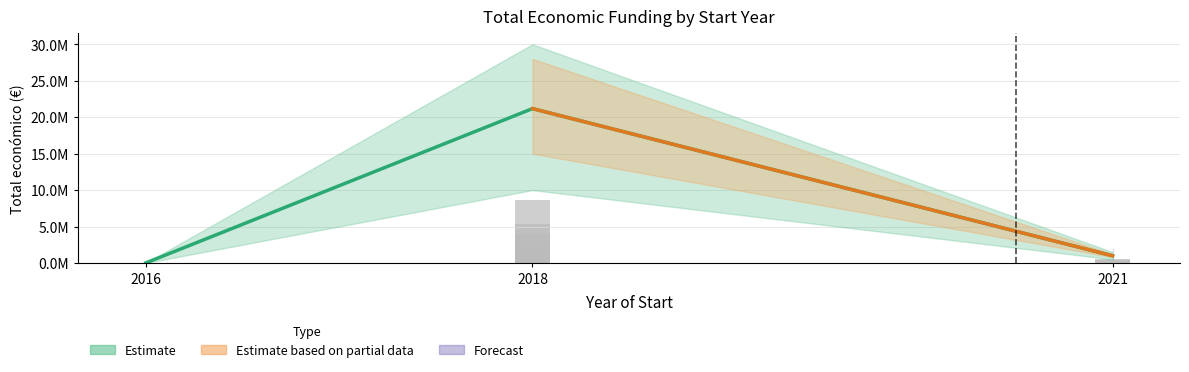

Which category has the lowest value across all series?

2016